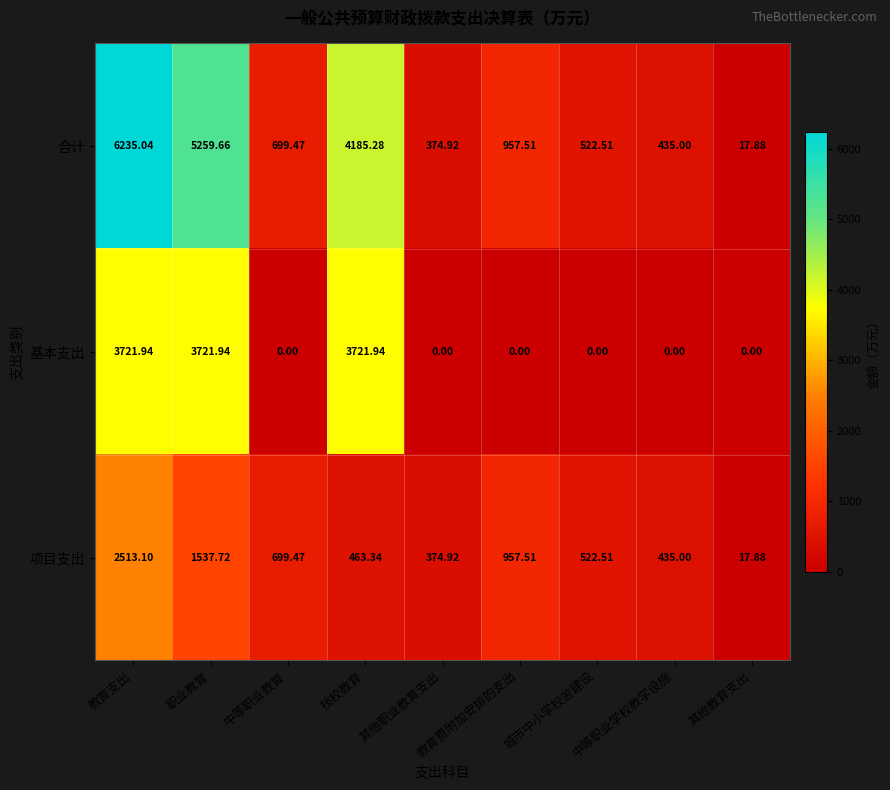

What is the average value of the 基本支出 series?

1240.6